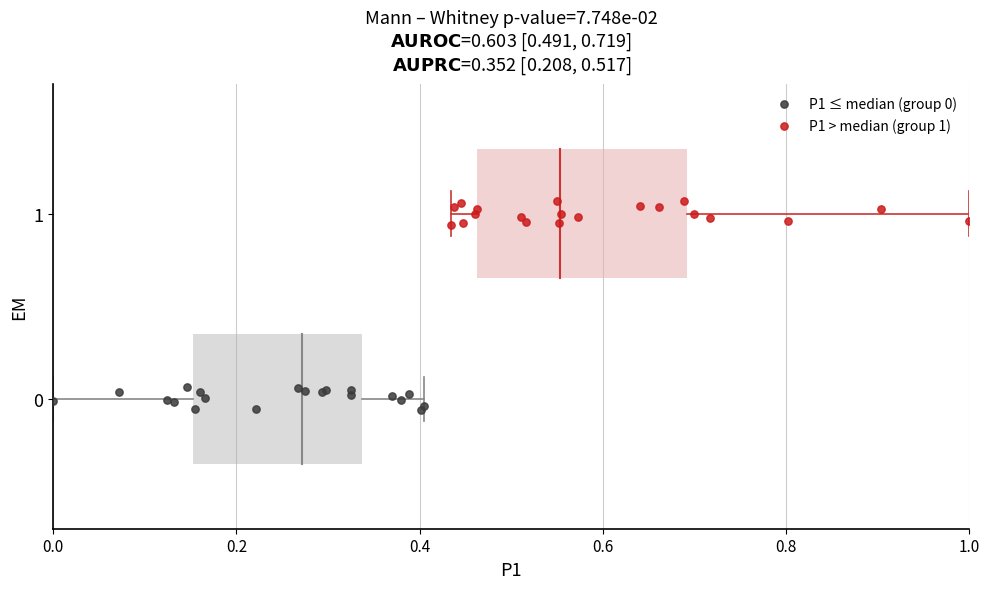

Which series contains the highest Y value?

P1 > median (group 1)